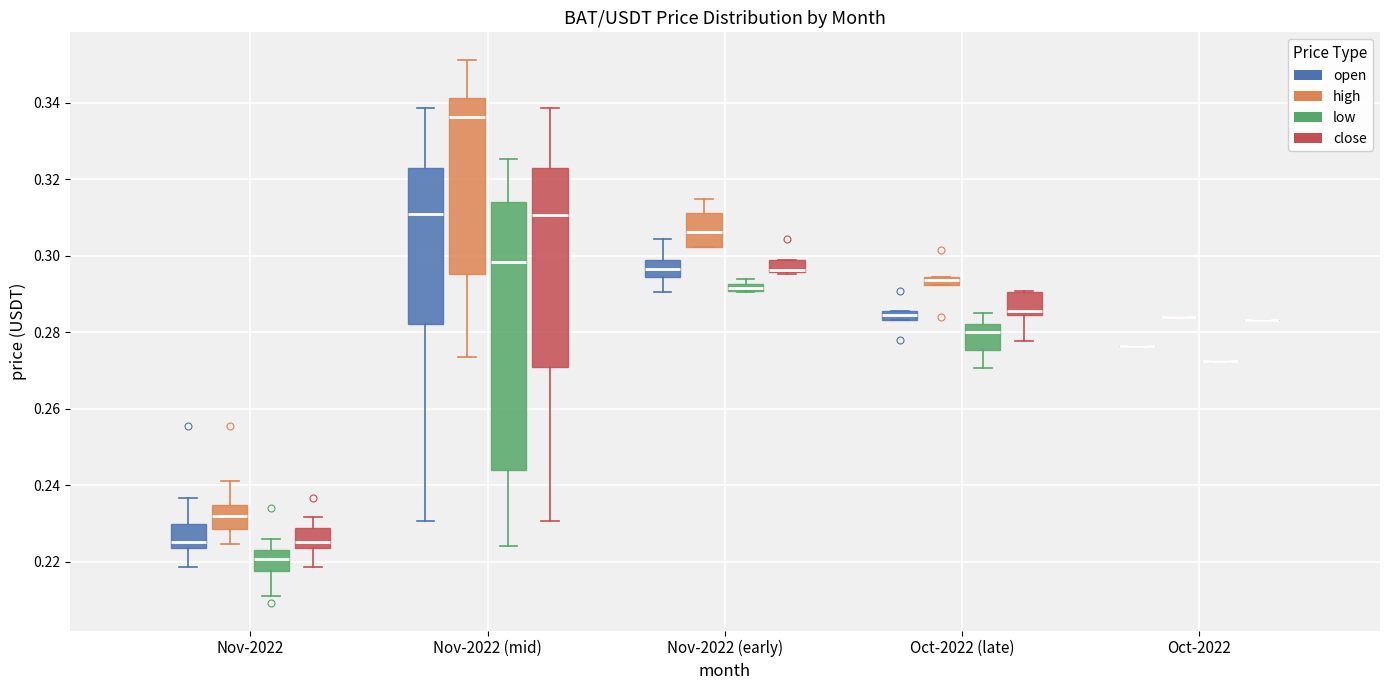

Comparing the boxes themselves (not the whiskers), which one is the tallest?

Nov-2022 (mid) (low)